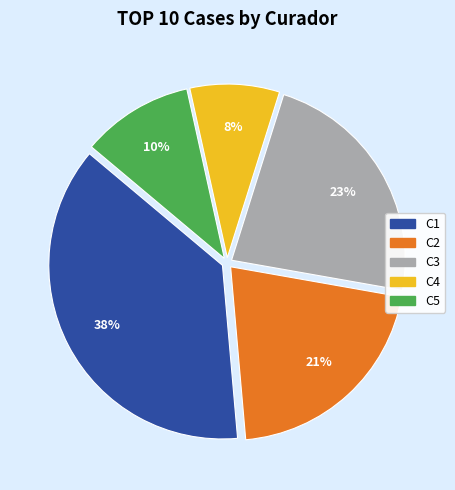

Is the sum of C2 and C5 greater than half?

No